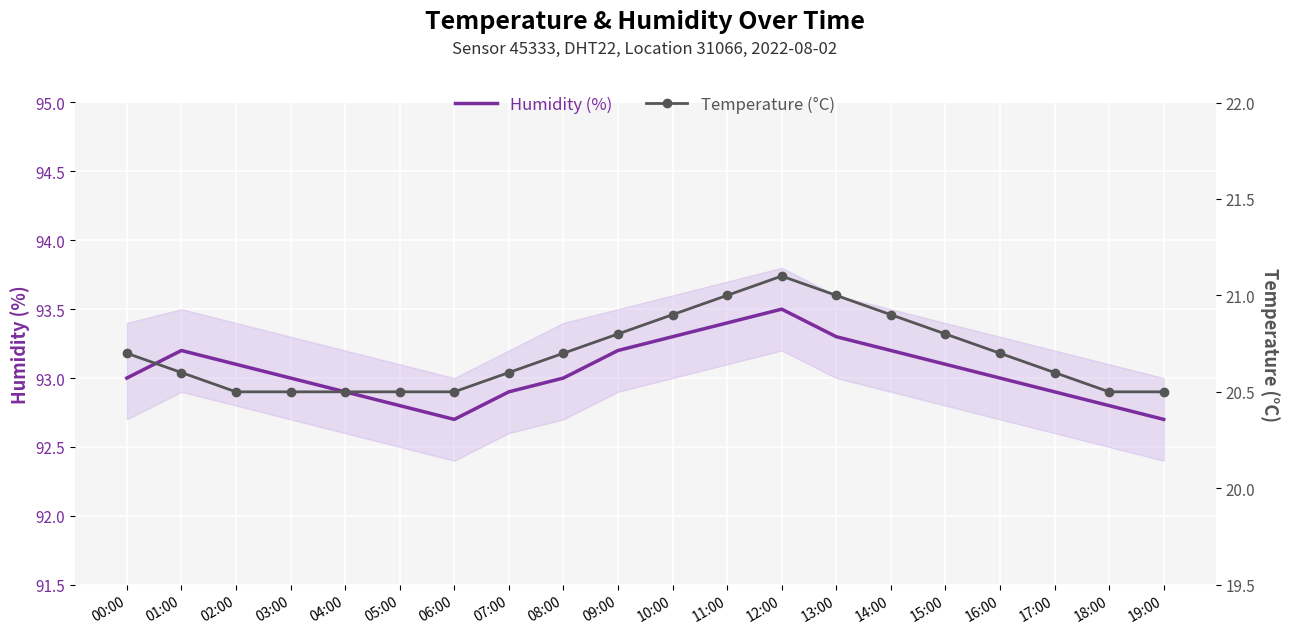

True or false: Temperature (°C) and Humidity (%) intersect in this chart.

False